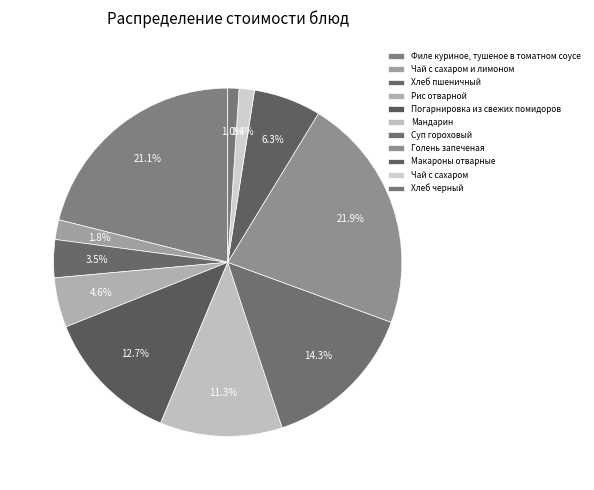

Count the number of slices in the pie.

11